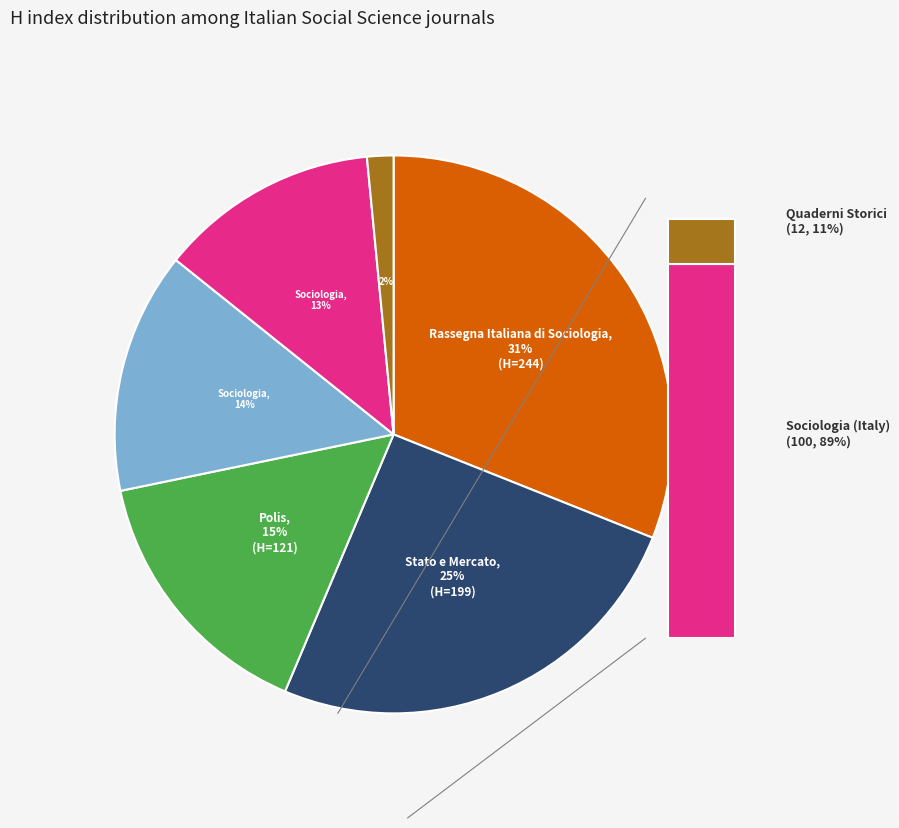

What portion of the pie excludes Sociologia (Italy)?

87.3%